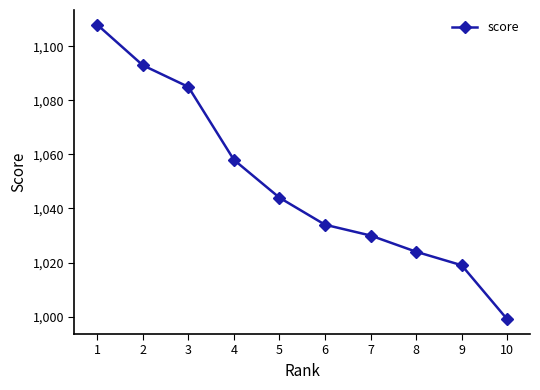

What is the change in value from 2 to 9?

-74